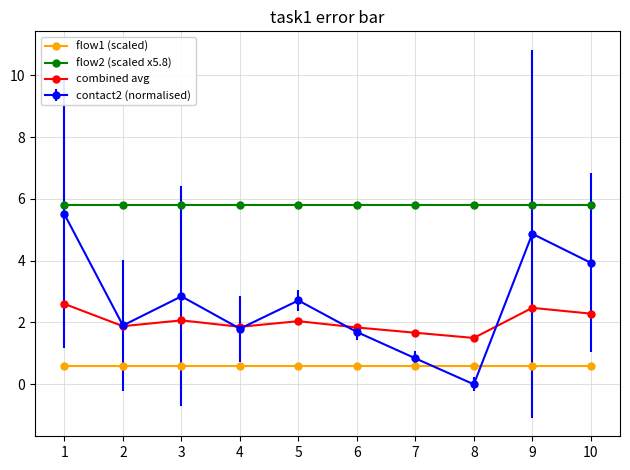

Is the value of contact2 (normalised) at 6 greater than the value of flow1 (scaled) at 4?

Yes